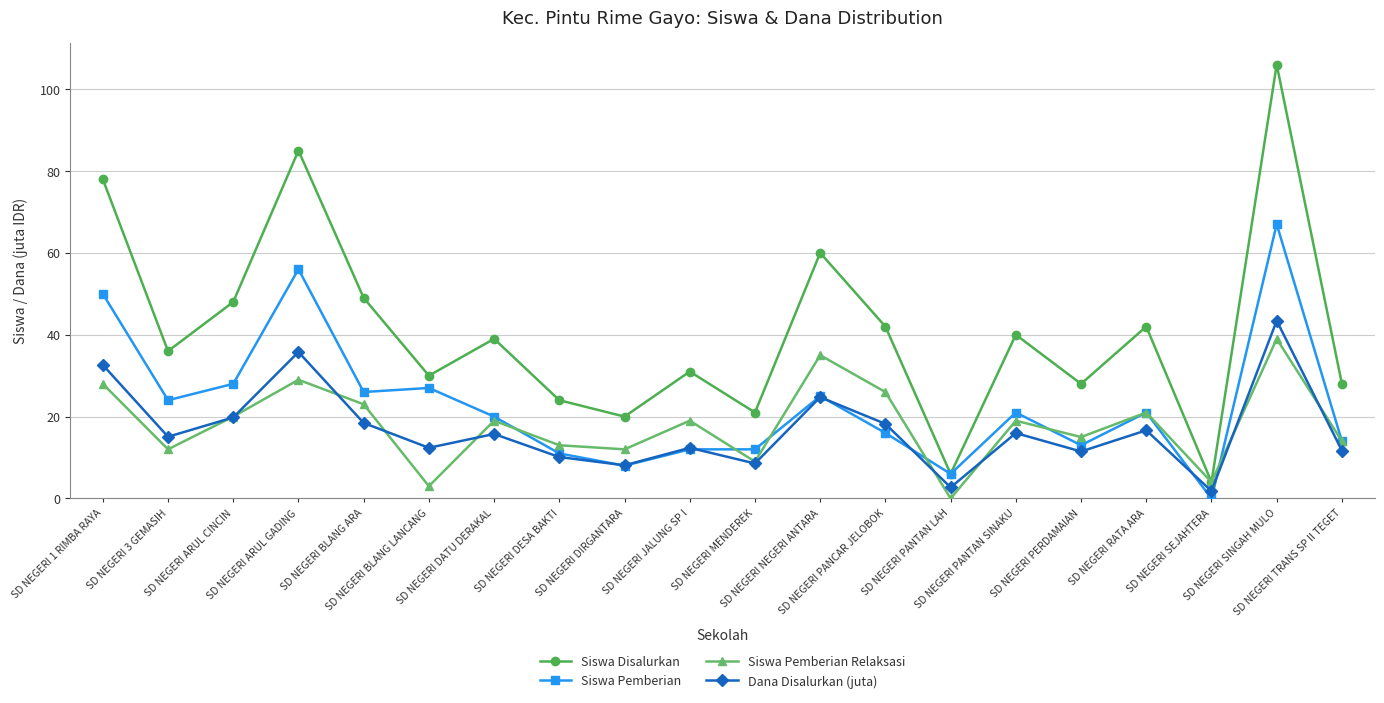

Where is the first local minimum for Siswa Pemberian?

SD NEGERI 3 GEMASIH